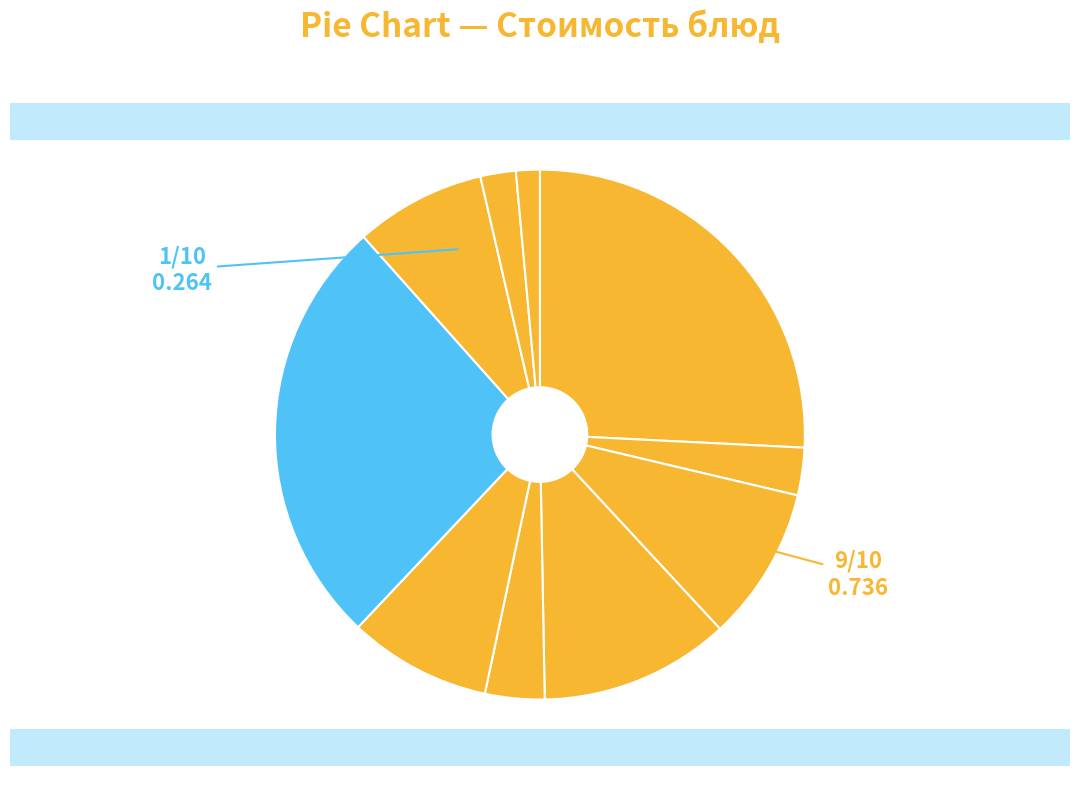

How many slices are in this pie chart?

10